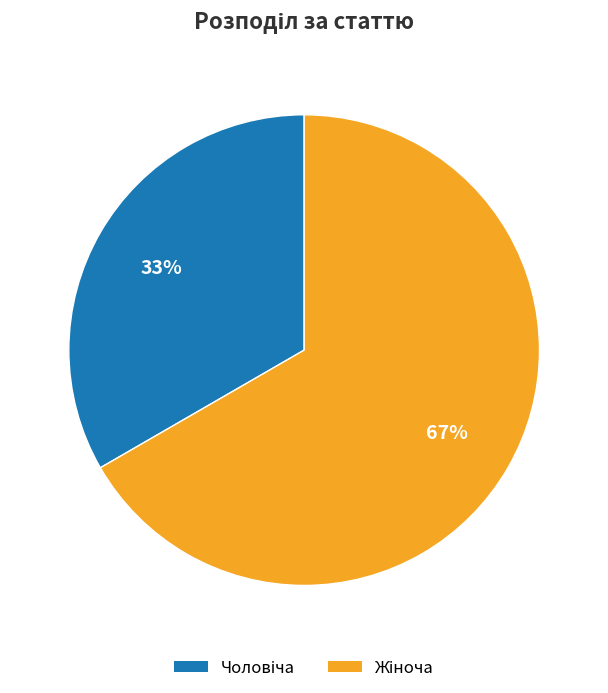

To the nearest percent, what is the average slice percentage?

50%